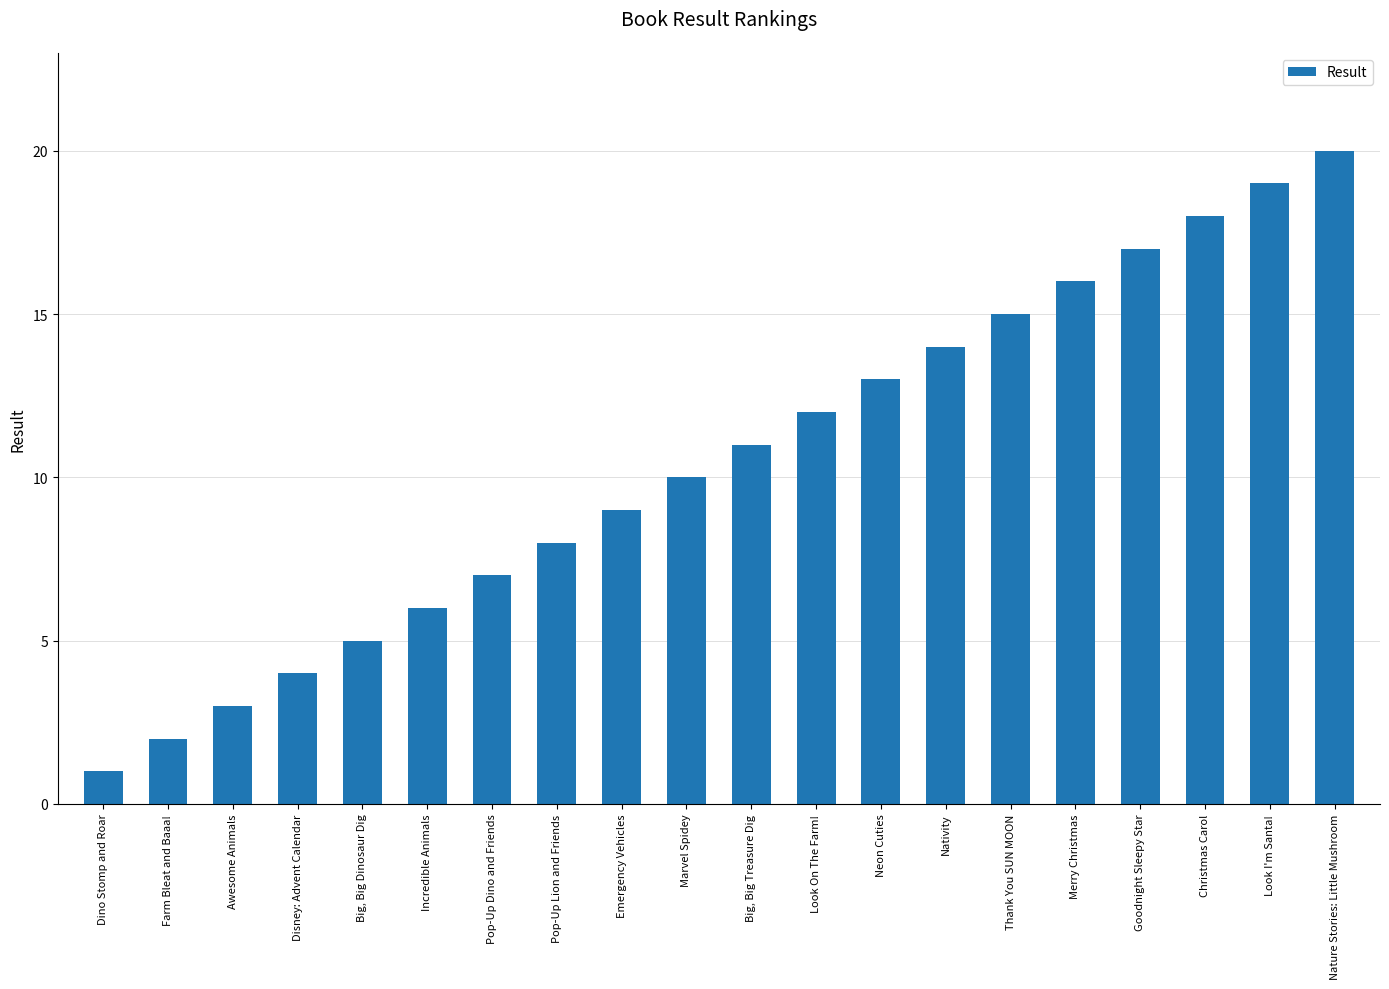

Between Neon Cuties and Farm Bleat and Baaa!, which is larger?

Neon Cuties